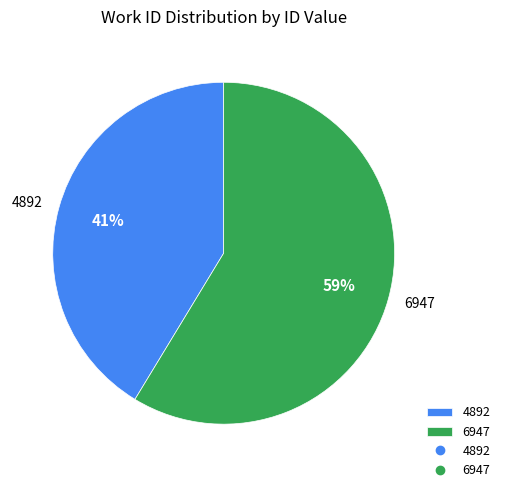

Does 4892 represent more than half of the total?

No